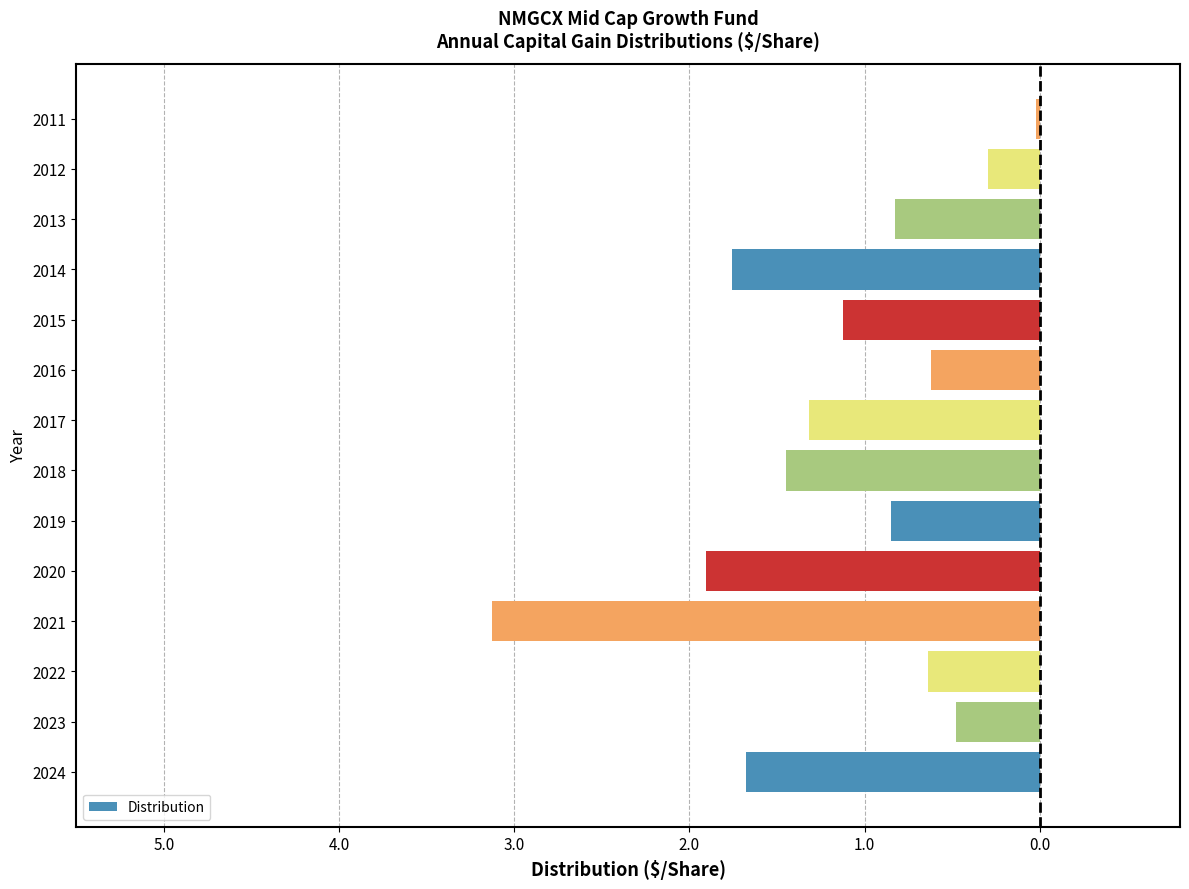

What is the sum of all values?

-16.1